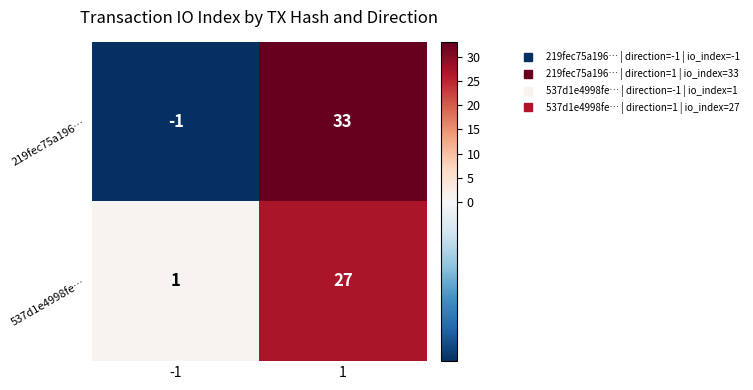

List the series in order of their peak value, lowest first.

537d1e4998fe…, 219fec75a196…